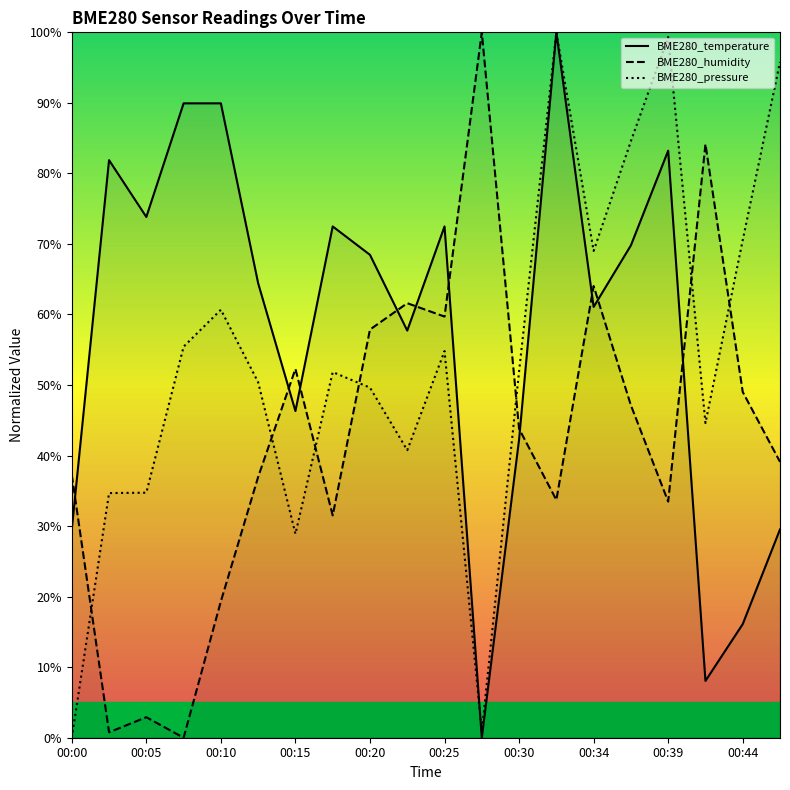

At which label is BME280_humidity closest to 50?

00:44